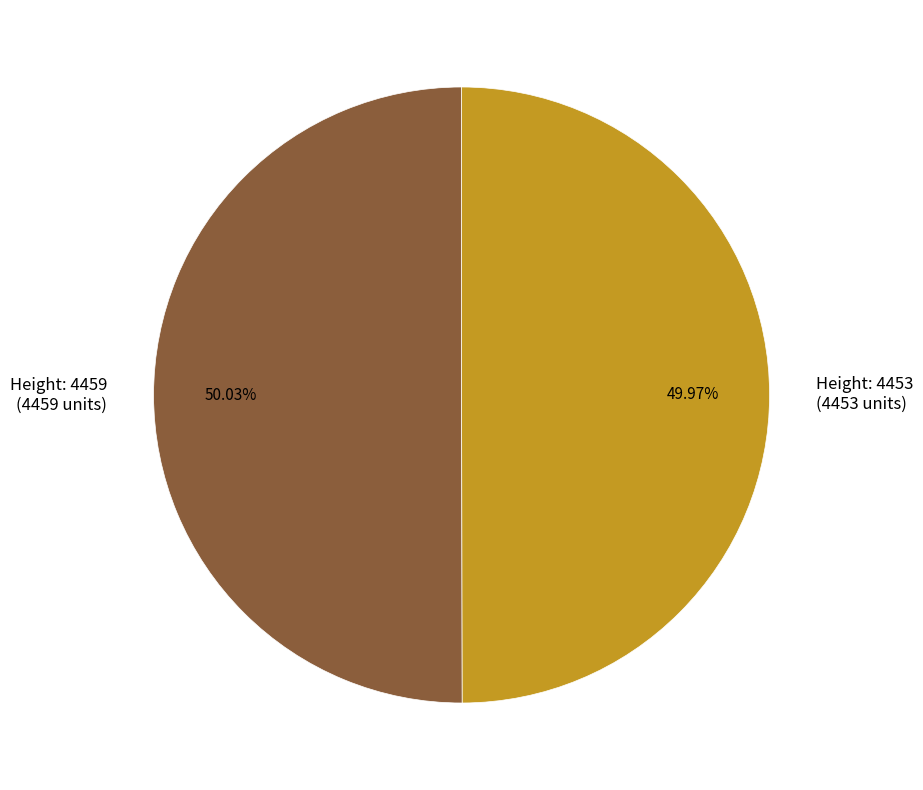

Is the sum of Height: 4453 (4453 units) and Height: 4459 (4459 units) greater than half?

Yes